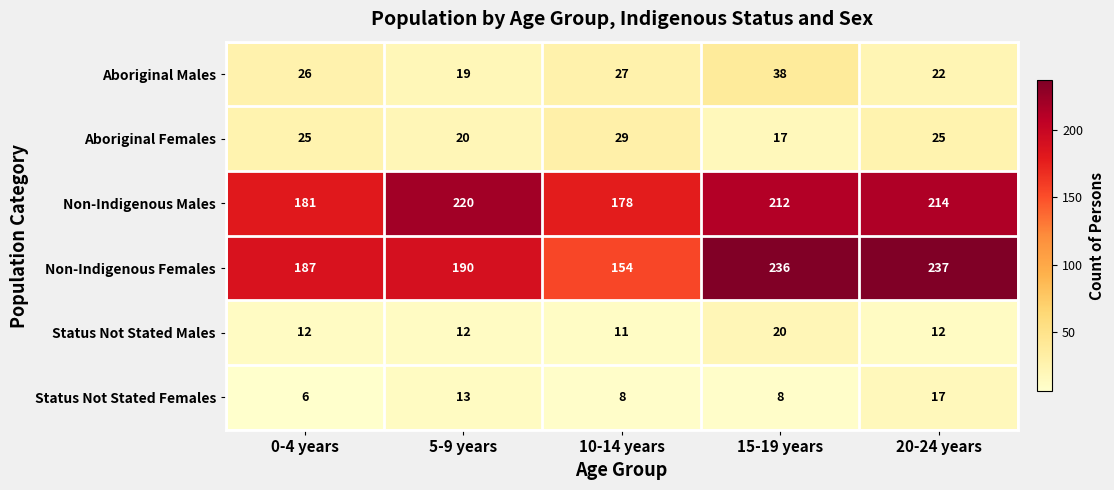

Reading left to right, transcribe all the data shown in this chart.

Aboriginal Males: 0-4 years=26	5-9 years=19	10-14 years=27	15-19 years=38	20-24 years=22
Aboriginal Females: 0-4 years=25	5-9 years=20	10-14 years=29	15-19 years=17	20-24 years=25
Non-Indigenous Males: 0-4 years=181	5-9 years=220	10-14 years=178	15-19 years=212	20-24 years=214
Non-Indigenous Females: 0-4 years=187	5-9 years=190	10-14 years=154	15-19 years=236	20-24 years=237
Status Not Stated Males: 0-4 years=12	5-9 years=12	10-14 years=11	15-19 years=20	20-24 years=12
Status Not Stated Females: 0-4 years=6	5-9 years=13	10-14 years=8	15-19 years=8	20-24 years=17